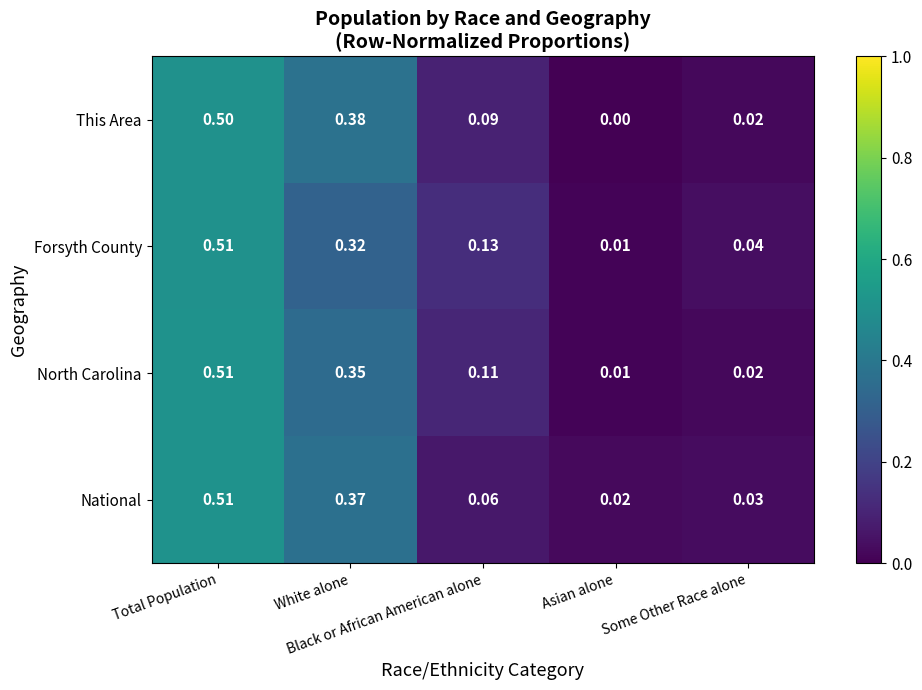

Which series has the largest total across all categories?

Forsyth County